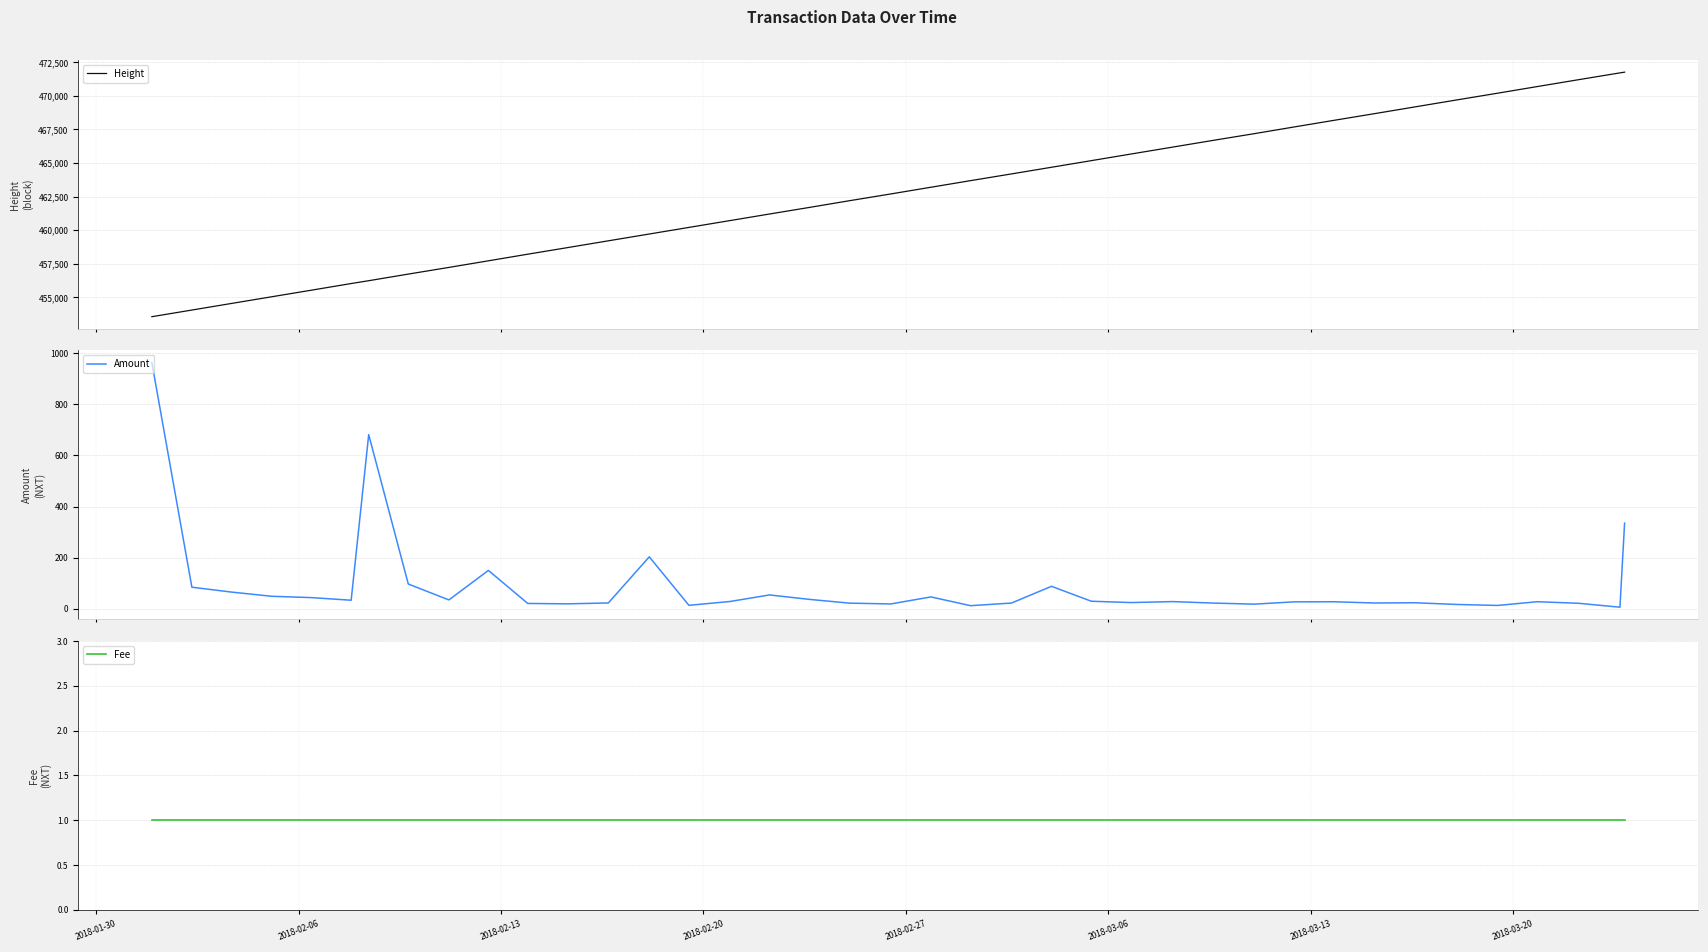

In Amount, how many points are lower than both neighbors (excluding endpoints)?

11